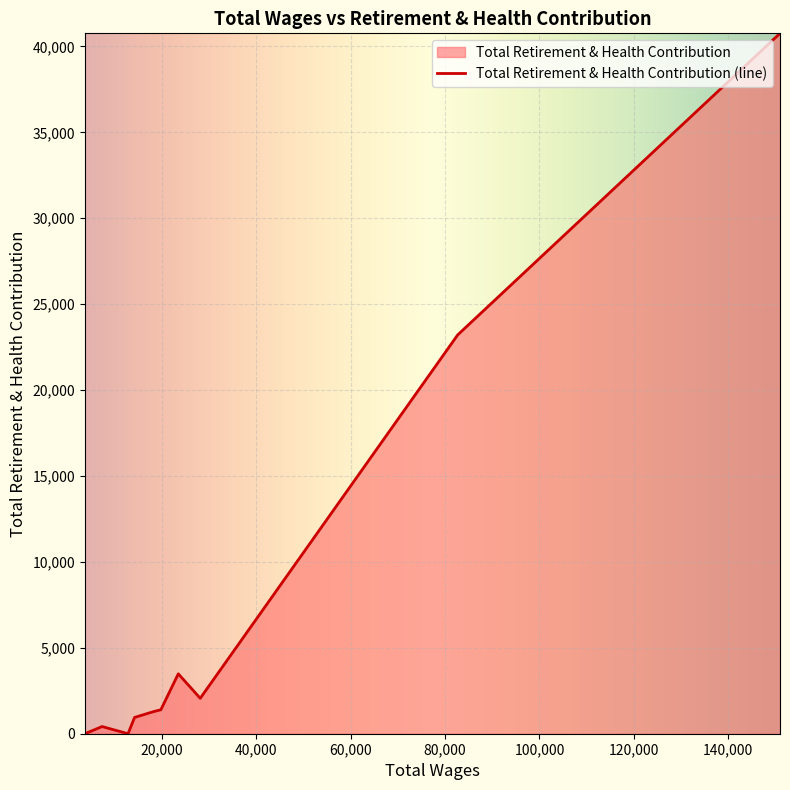

Count the number of values greater than 1394.

4